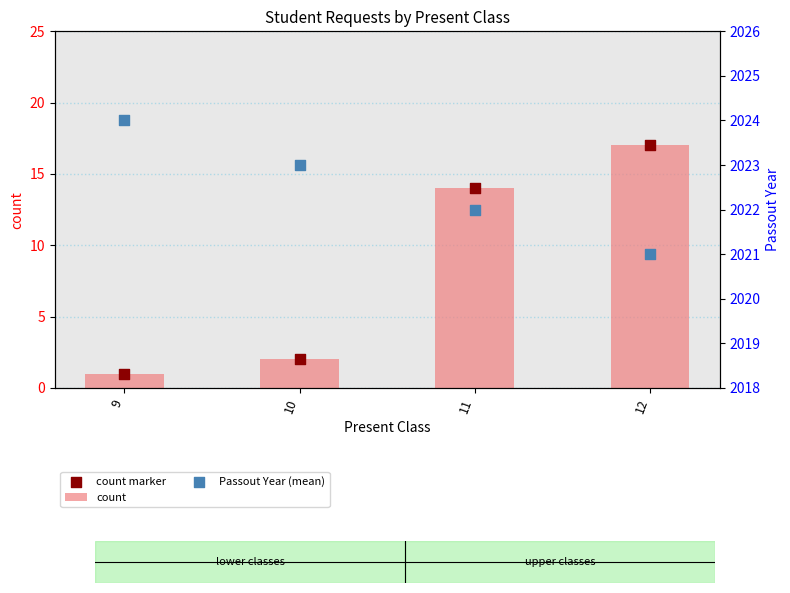

Which series has the largest total across all categories?

Passout Year (mean)